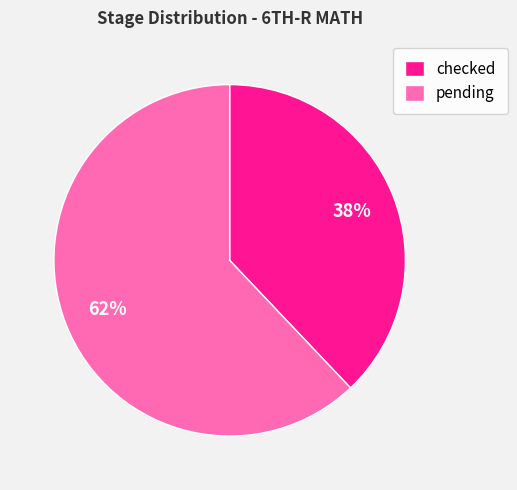

Approximately how many times larger is the value at pending compared to checked?

1.6